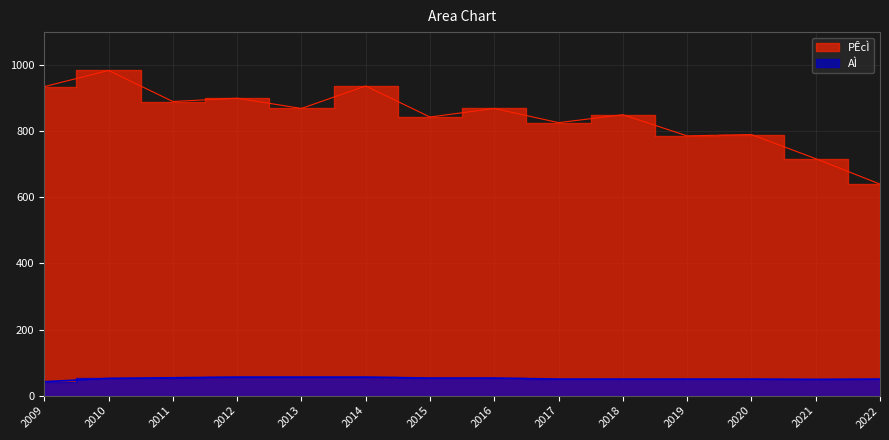

True or false: AÌ and PÊcÌ cross at least once.

False